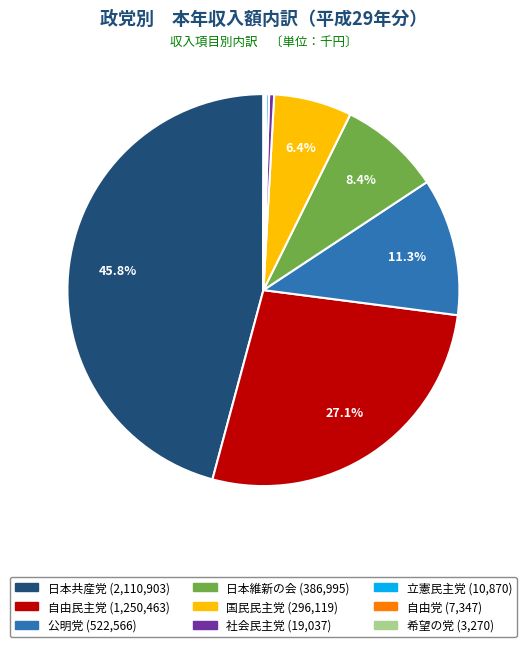

What is the ratio of the value at 日本維新の会 to the value at 公明党?

0.7